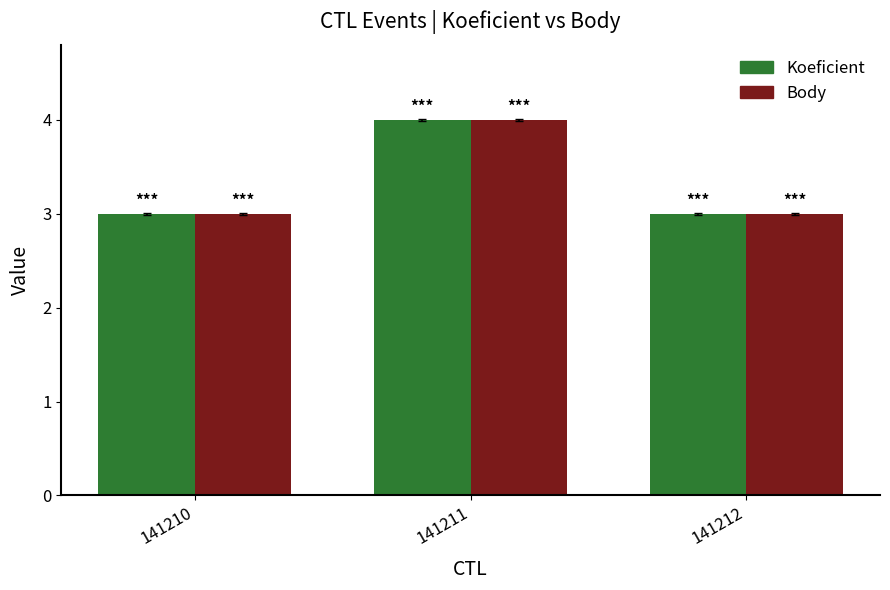

Reading left to right, transcribe all the data shown in this chart.

Koeficient: 3	4	3
Body: 3	4	3